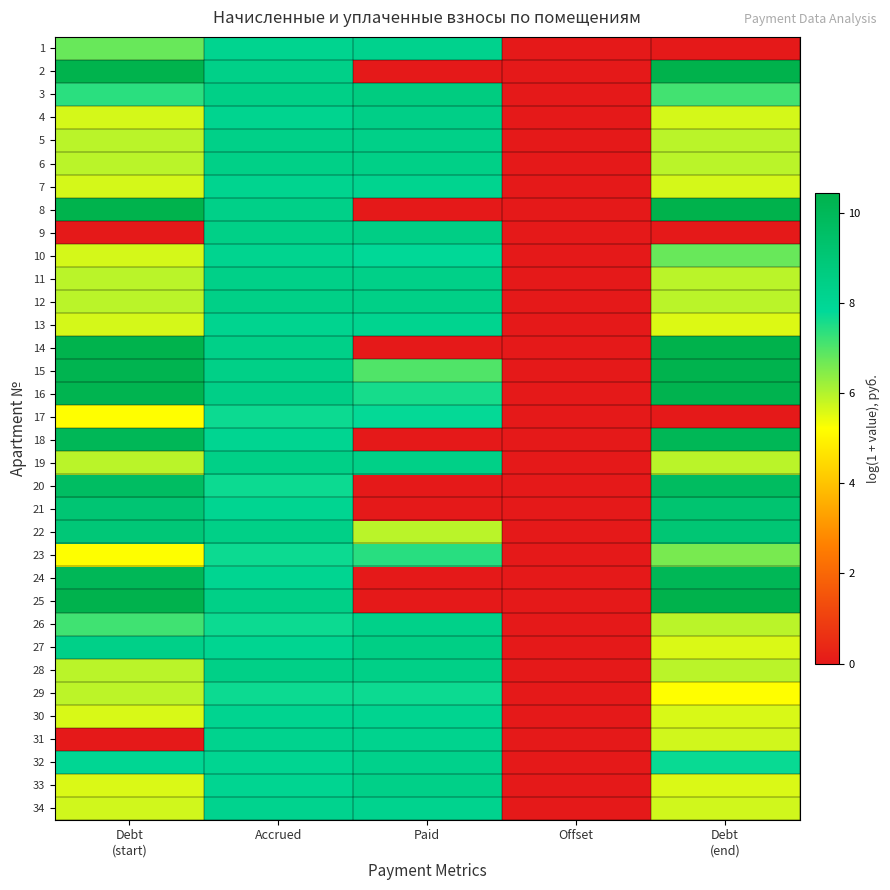

Reading left to right, extract all data points from this chart.

1: Debt
(start)=6.8	Accrued=8.1	Paid=8.2	Offset=0.0	Debt
(end)=0.0
2: Debt
(start)=10.4	Accrued=8.4	Paid=0.0	Offset=0.0	Debt
(end)=10.4
3: Debt
(start)=7.4	Accrued=8.4	Paid=8.7	Offset=0.0	Debt
(end)=7.1
4: Debt
(start)=5.7	Accrued=8.1	Paid=8.4	Offset=0.0	Debt
(end)=5.7
5: Debt
(start)=5.9	Accrued=8.4	Paid=8.4	Offset=0.0	Debt
(end)=5.9
6: Debt
(start)=5.9	Accrued=8.4	Paid=8.4	Offset=0.0	Debt
(end)=5.9
7: Debt
(start)=5.7	Accrued=8.1	Paid=8.1	Offset=0.0	Debt
(end)=5.7
8: Debt
(start)=10.4	Accrued=8.4	Paid=0.0	Offset=0.0	Debt
(end)=10.4
9: Debt
(start)=0.0	Accrued=8.4	Paid=8.5	Offset=0.0	Debt
(end)=0.0
10: Debt
(start)=5.7	Accrued=8.1	Paid=7.9	Offset=0.0	Debt
(end)=6.8
11: Debt
(start)=5.9	Accrued=8.4	Paid=8.4	Offset=0.0	Debt
(end)=5.9
12: Debt
(start)=5.9	Accrued=8.4	Paid=8.4	Offset=0.0	Debt
(end)=5.9
13: Debt
(start)=5.7	Accrued=8.1	Paid=8.2	Offset=0.0	Debt
(end)=5.6
14: Debt
(start)=10.4	Accrued=8.4	Paid=0.0	Offset=0.0	Debt
(end)=10.4
15: Debt
(start)=10.3	Accrued=8.4	Paid=7.0	Offset=0.0	Debt
(end)=10.3
16: Debt
(start)=10.3	Accrued=8.4	Paid=7.6	Offset=0.0	Debt
(end)=10.3
17: Debt
(start)=5.2	Accrued=7.7	Paid=7.8	Offset=0.0	Debt
(end)=0.0
18: Debt
(start)=10.1	Accrued=8.1	Paid=0.0	Offset=0.0	Debt
(end)=10.1
19: Debt
(start)=5.9	Accrued=8.4	Paid=8.4	Offset=0.0	Debt
(end)=5.9
20: Debt
(start)=9.7	Accrued=7.7	Paid=0.0	Offset=0.0	Debt
(end)=9.7
21: Debt
(start)=9.1	Accrued=8.1	Paid=0.0	Offset=0.0	Debt
(end)=9.2
22: Debt
(start)=9.0	Accrued=8.4	Paid=5.9	Offset=0.0	Debt
(end)=9.1
23: Debt
(start)=5.2	Accrued=7.7	Paid=7.4	Offset=0.0	Debt
(end)=6.6
24: Debt
(start)=10.1	Accrued=8.1	Paid=0.0	Offset=0.0	Debt
(end)=10.1
25: Debt
(start)=10.4	Accrued=8.4	Paid=0.0	Offset=0.0	Debt
(end)=10.4
26: Debt
(start)=7.2	Accrued=7.7	Paid=8.4	Offset=0.0	Debt
(end)=5.9
27: Debt
(start)=8.4	Accrued=8.1	Paid=8.5	Offset=0.0	Debt
(end)=5.6
28: Debt
(start)=5.9	Accrued=8.4	Paid=8.4	Offset=0.0	Debt
(end)=5.9
29: Debt
(start)=5.9	Accrued=7.7	Paid=7.7	Offset=0.0	Debt
(end)=5.2
30: Debt
(start)=5.6	Accrued=8.1	Paid=8.1	Offset=0.0	Debt
(end)=5.6
31: Debt
(start)=0.0	Accrued=8.2	Paid=8.2	Offset=0.0	Debt
(end)=5.7
32: Debt
(start)=8.0	Accrued=8.1	Paid=8.3	Offset=0.0	Debt
(end)=7.7
33: Debt
(start)=5.6	Accrued=8.1	Paid=8.4	Offset=0.0	Debt
(end)=5.6
34: Debt
(start)=5.7	Accrued=8.2	Paid=8.2	Offset=0.0	Debt
(end)=5.7